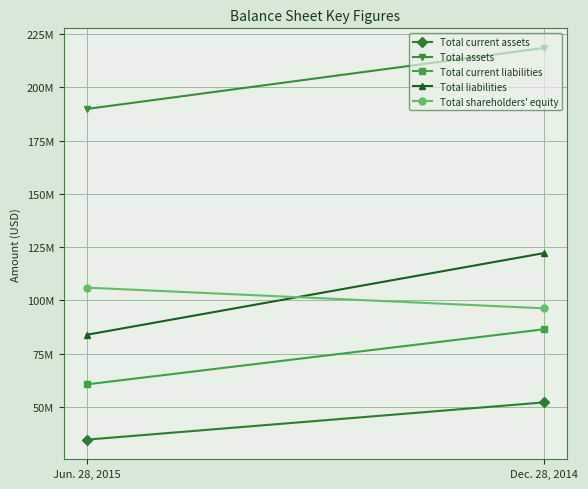

Reading right to left, transcribe all the data shown in this chart.

Total current assets: Dec. 28, 2014=52150000	Jun. 28, 2015=34648000
Total assets: Dec. 28, 2014=218567000	Jun. 28, 2015=189911000
Total current liabilities: Dec. 28, 2014=86481000	Jun. 28, 2015=60600000
Total liabilities: Dec. 28, 2014=122256000	Jun. 28, 2015=83884000
Total shareholders' equity: Dec. 28, 2014=96311000	Jun. 28, 2015=106027000